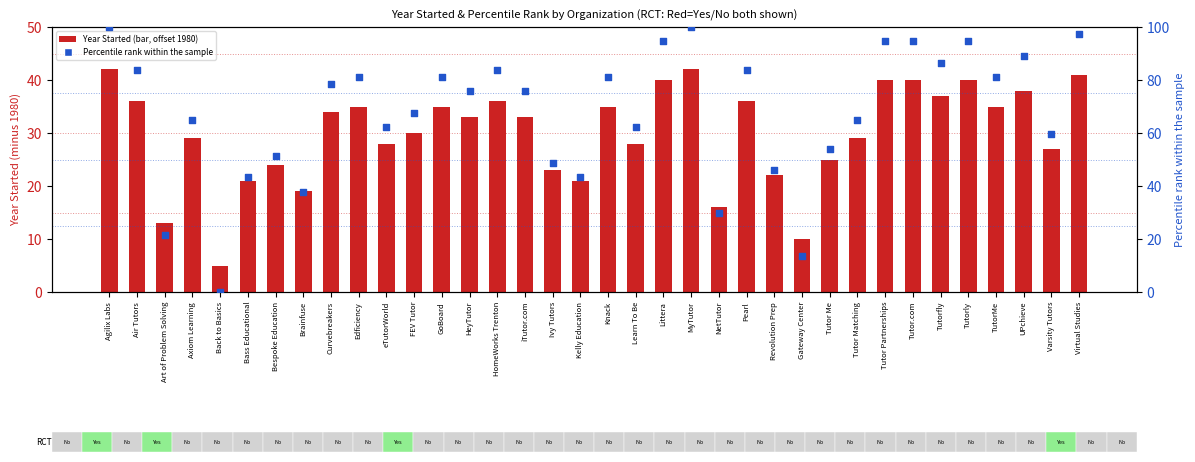

Which series reaches the maximum Y coordinate?

Percentile rank within sample